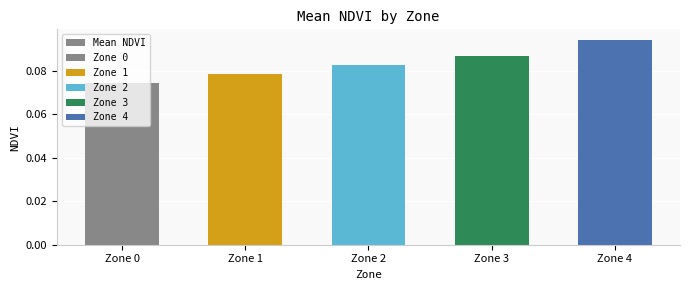

What is the value of the 1st bar from the left?

0.1